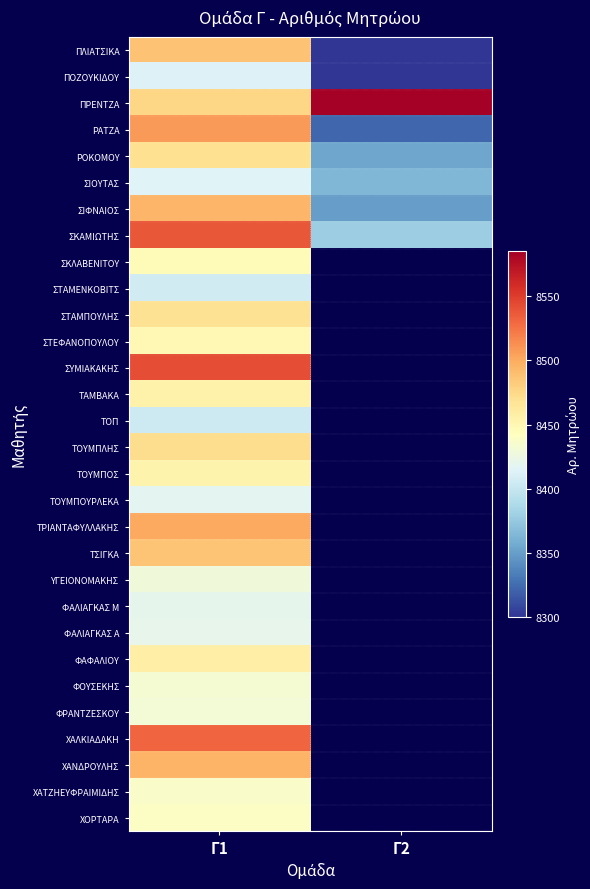

How many series are shown in this chart?

30